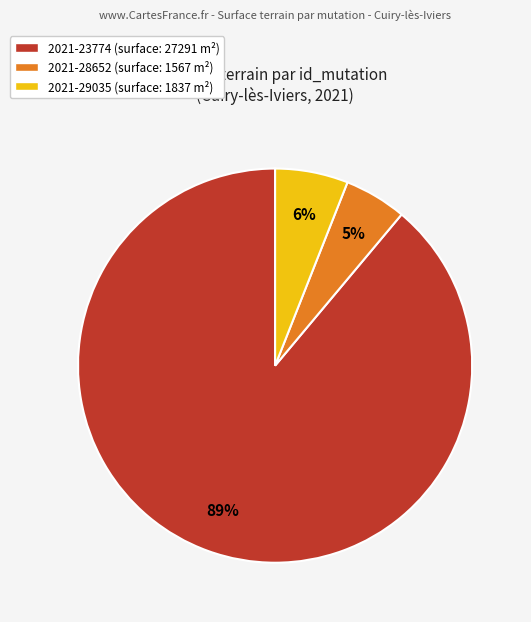

To the nearest percent, what is the difference between the largest and smallest slice percentages?

84%